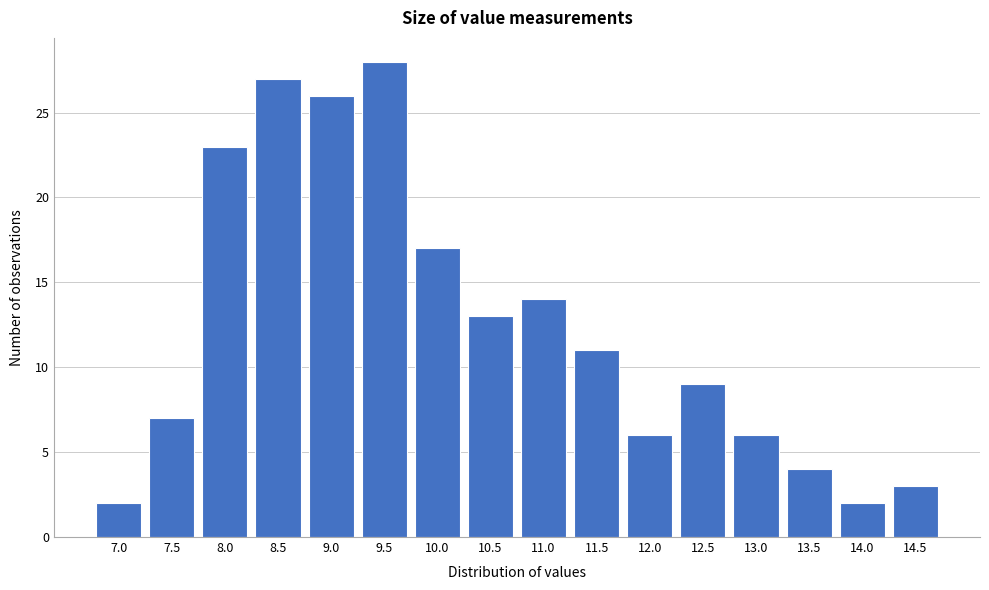

Reading left to right, list all the values displayed in this chart.

2	7	23	27	26	28	17	13	14	11	6	9	6	4	2	3